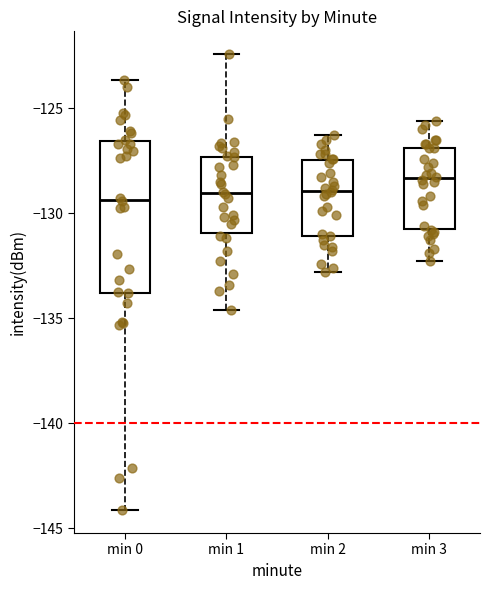

Reading left to right, transcribe this box plot: for each box, give where its median line is, the range the box spans, and where its two whiskers end, as read against the y-axis. The values are not printed on the chart, so give them approximately, as read against the axis.

min 0: median -129.5, box -134.0 to -126.5, whiskers -144.0 to -123.5
min 1: median -129.0, box -131.0 to -127.5, whiskers -134.5 to -122.5
min 2: median -129.0, box -131.0 to -127.5, whiskers -133.0 to -126.5
min 3: median -128.5, box -130.5 to -127.0, whiskers -132.5 to -125.5